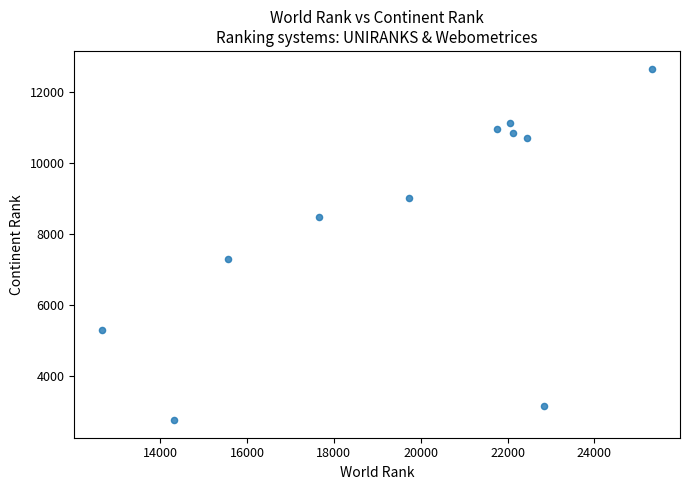

What Y value in the scatter plot is closest to 7712?

7290